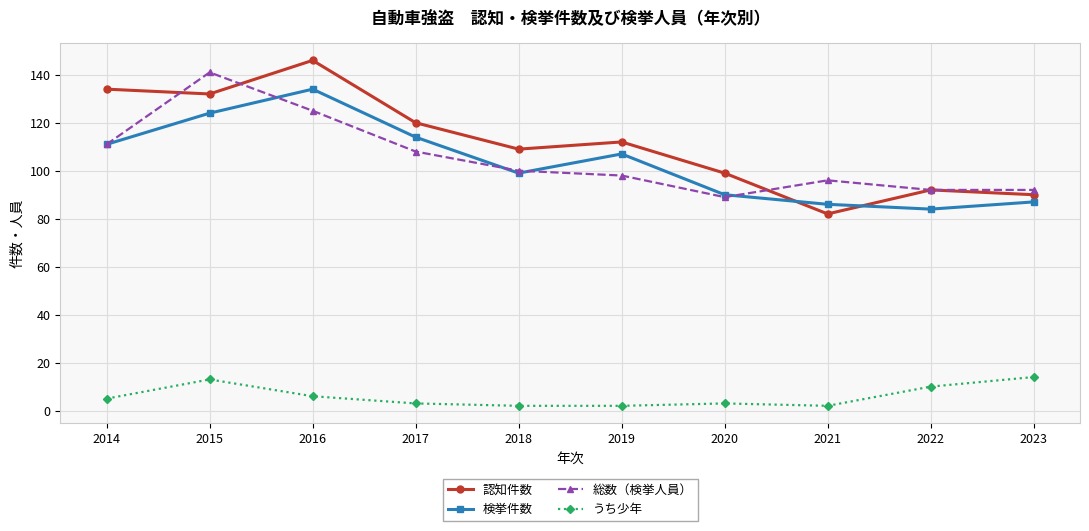

What is the sum of the 認知件数 values at 2021 and 2020?

181